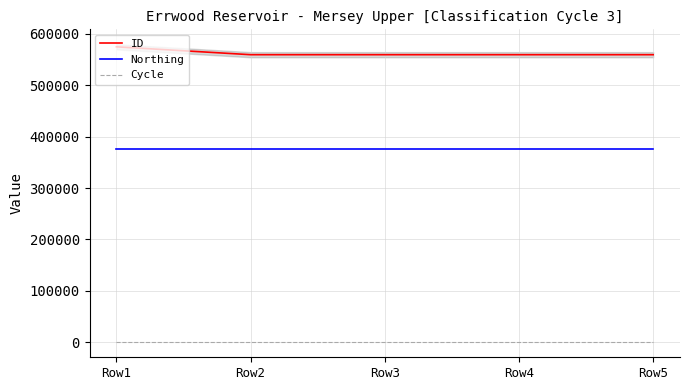

True or false: ID has a value of 269596 at Row5.

False